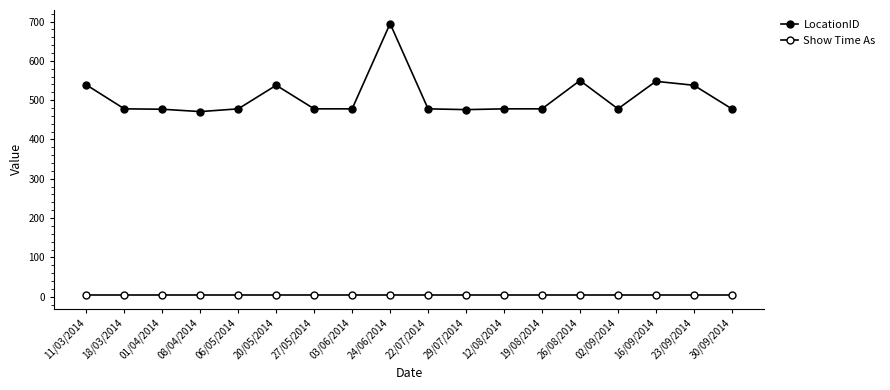

Rank the series by their maximum value, from highest to lowest.

LocationID, Show Time As